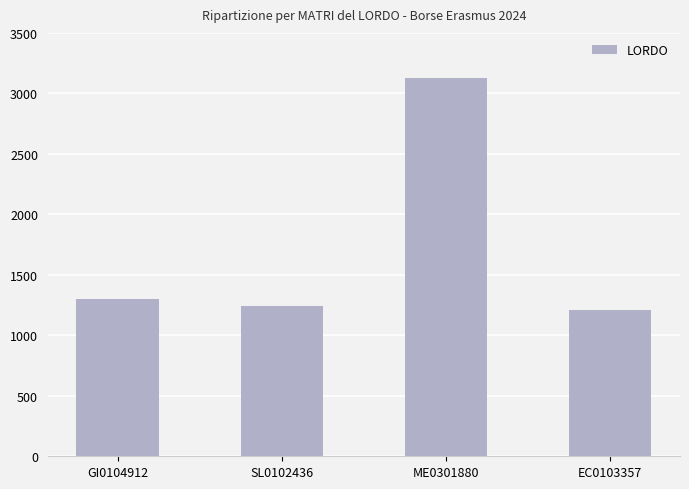

The chart shows a value of 1210 at EC0103357. True or false?

True